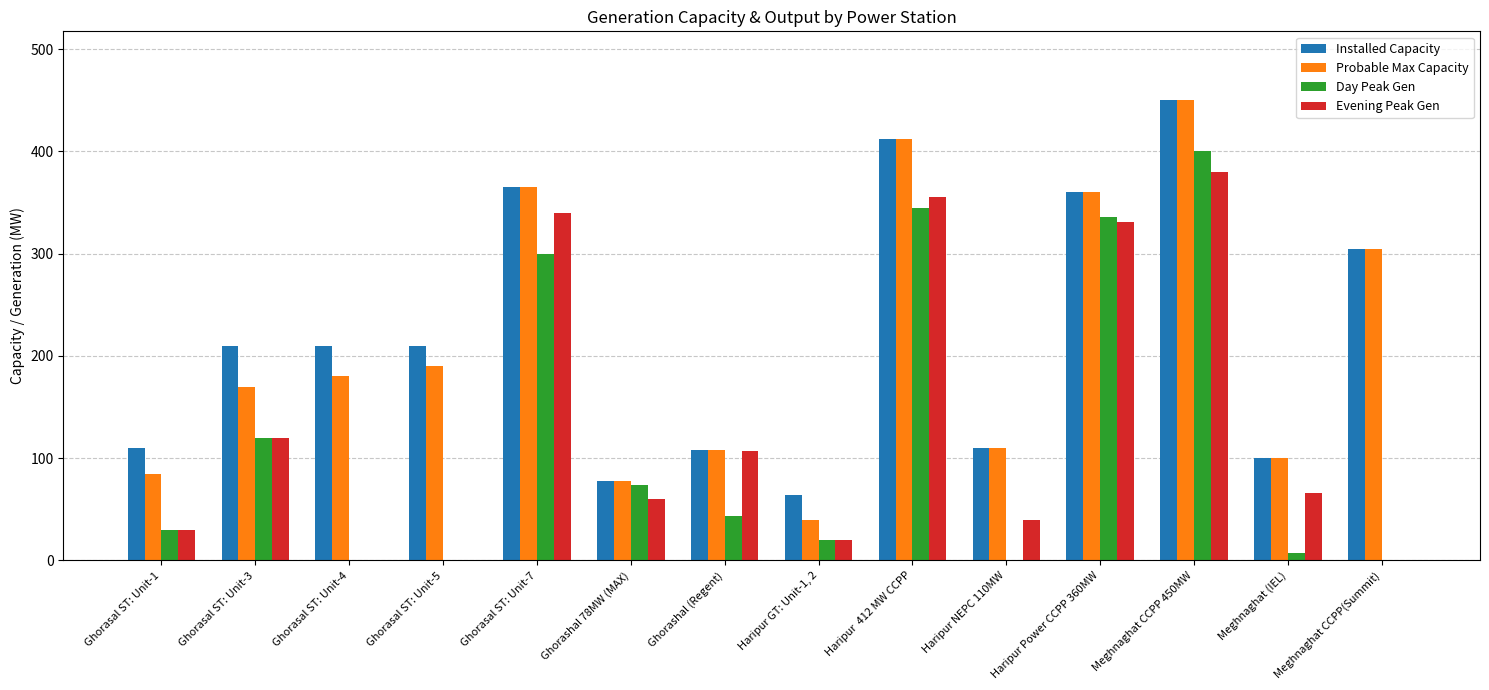

Which series changed the most between Haripur Power CCPP 360MW and Meghnaghat CCPP(Summit)?

Day Peak Gen